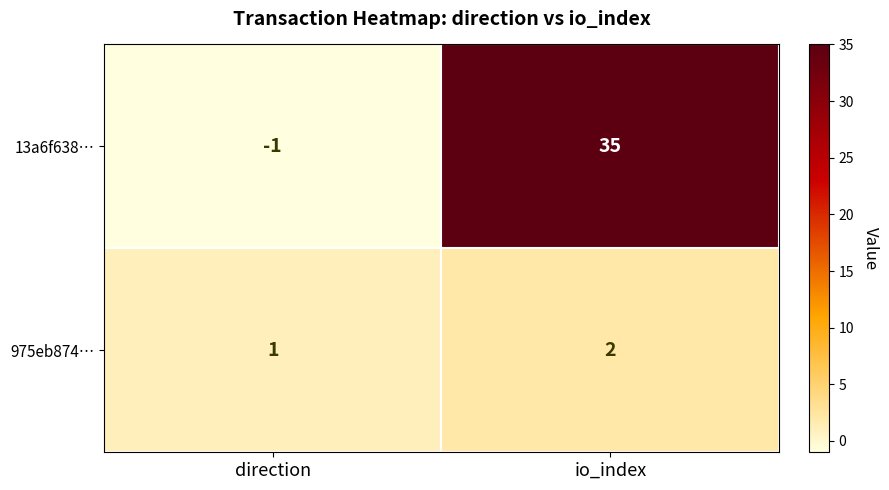

Is it true that 975eb874… equals 2 at io_index?

True